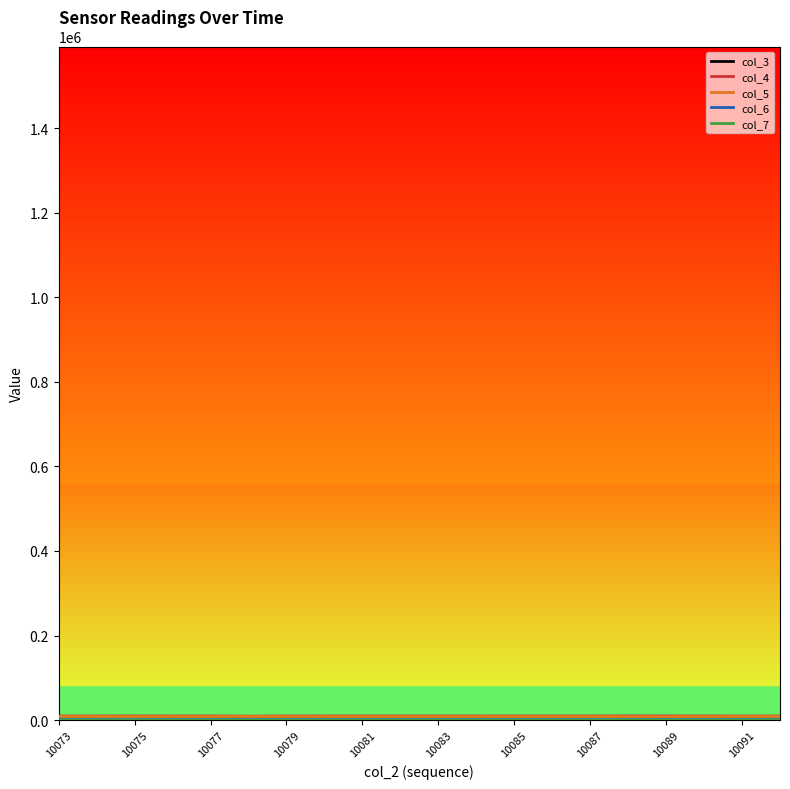

Which series has the largest total across all categories?

col_3